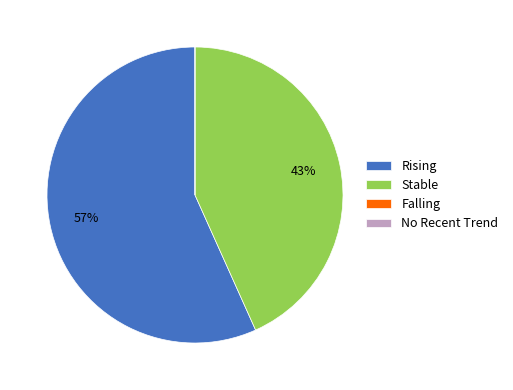

To the nearest percent, what portion does Rising represent?

57%